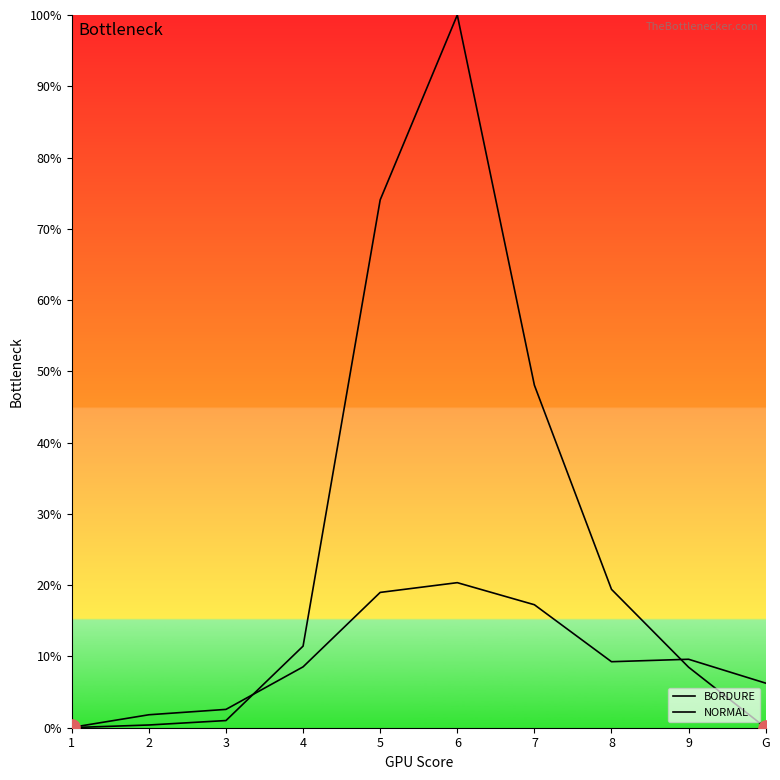

Which series has the largest total across all categories?

NORMAL